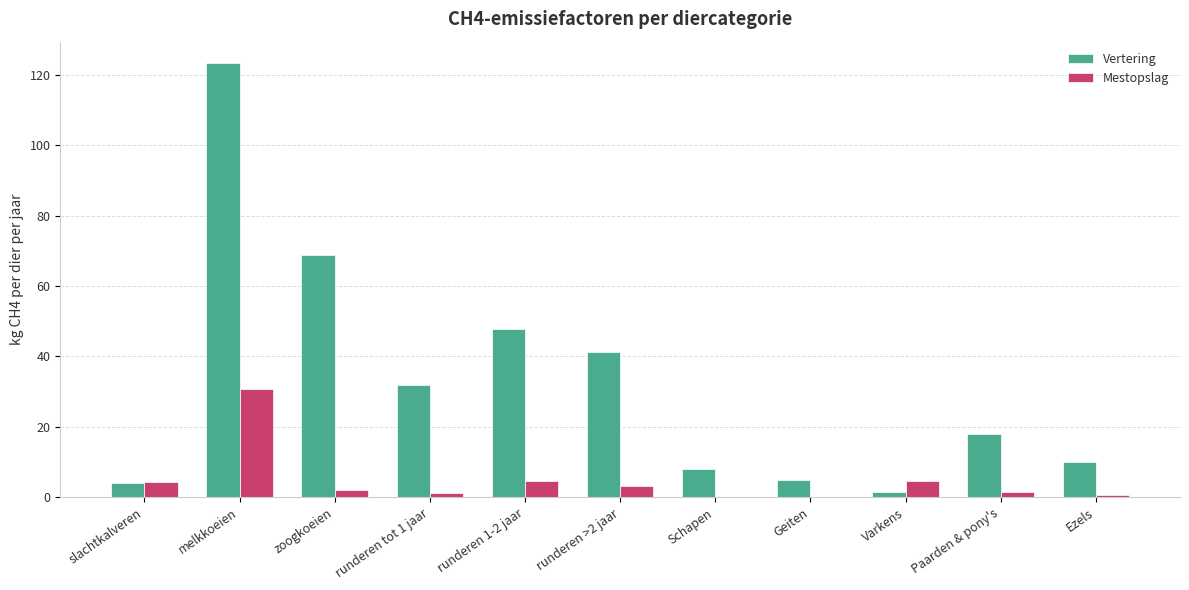

Is the value of Vertering at Geiten greater than the value of Mestopslag at runderen tot 1 jaar?

Yes